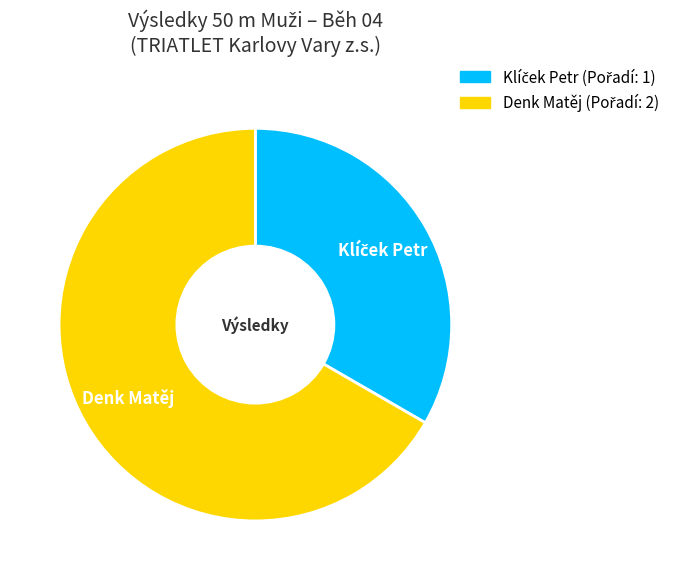

Which category has the biggest portion of the pie?

Denk Matěj